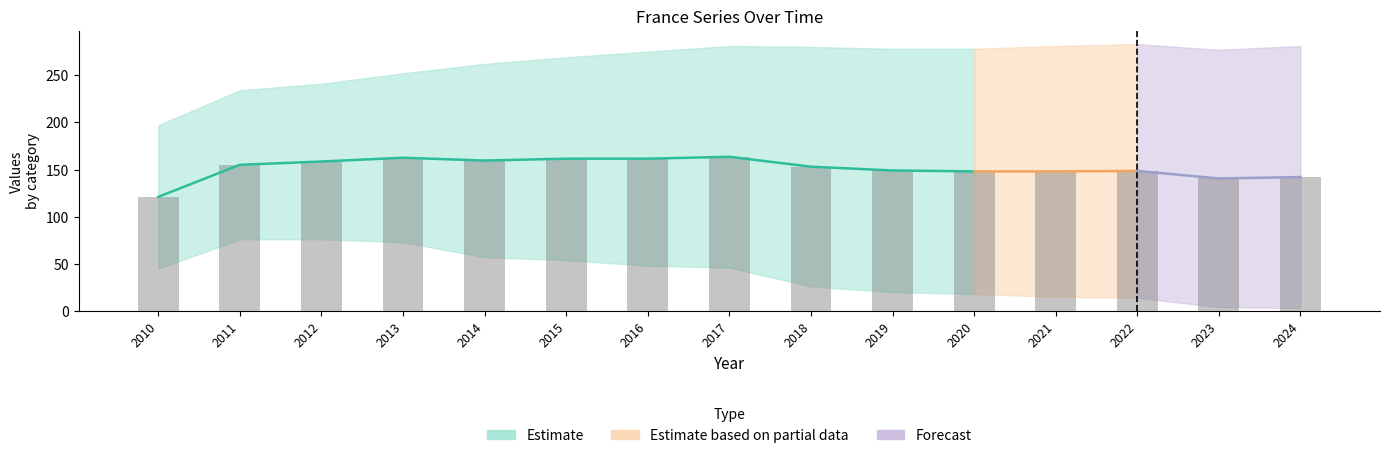

Does the chart contain any negative values?

No